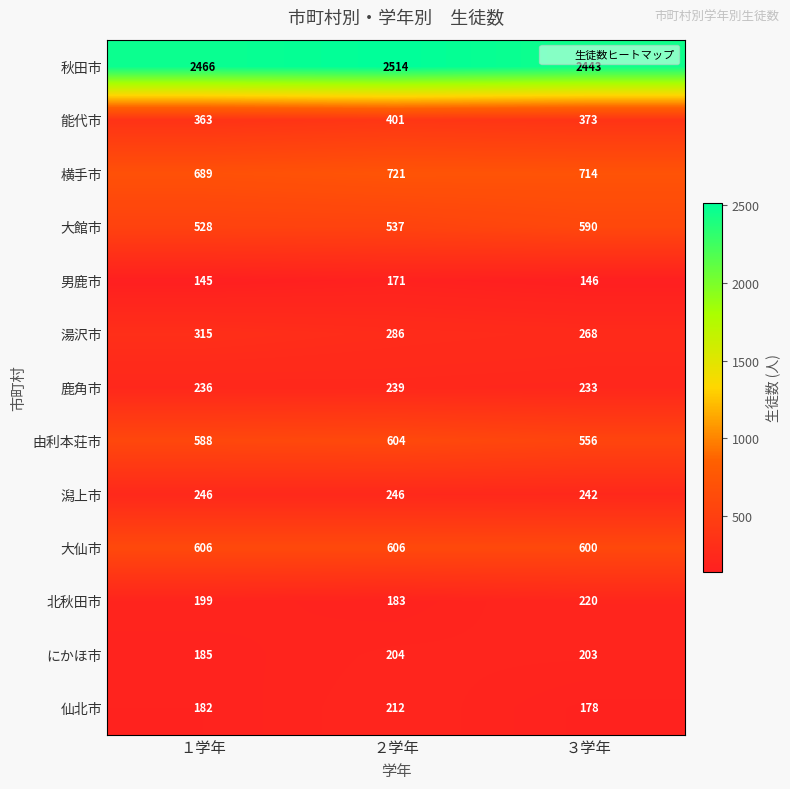

At ２学年, list the series in order from largest to smallest.

秋田市, 横手市, 大仙市, 由利本荘市, 大館市, 能代市, 湯沢市, 潟上市, 鹿角市, 仙北市, にかほ市, 北秋田市, 男鹿市